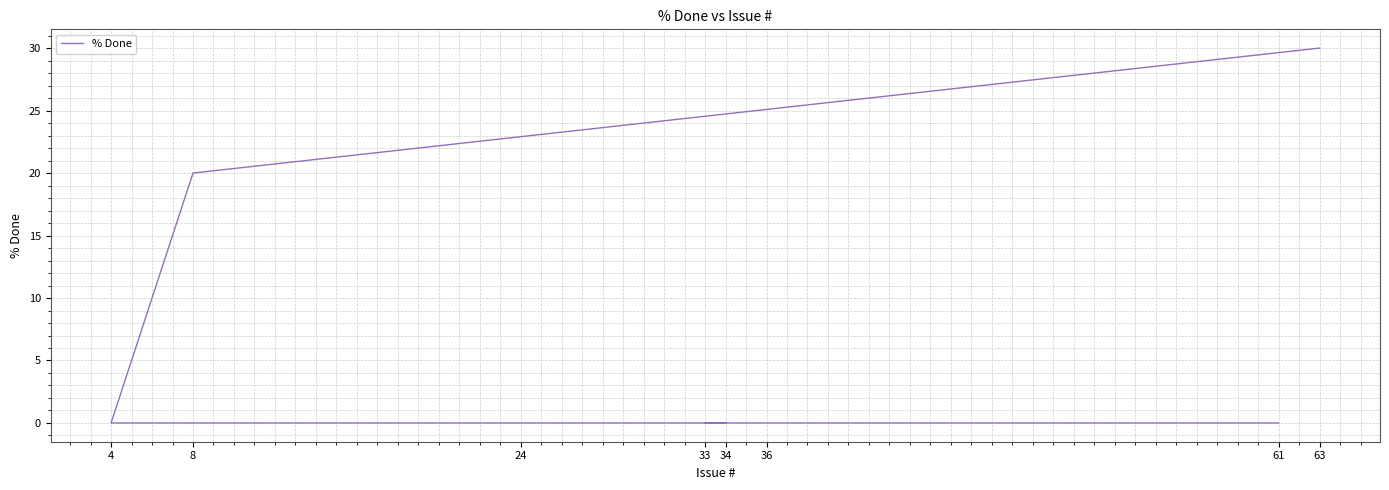

List the labels in order of value, smallest first.

61, 36, 33, 34, 24, 4, 8, 63